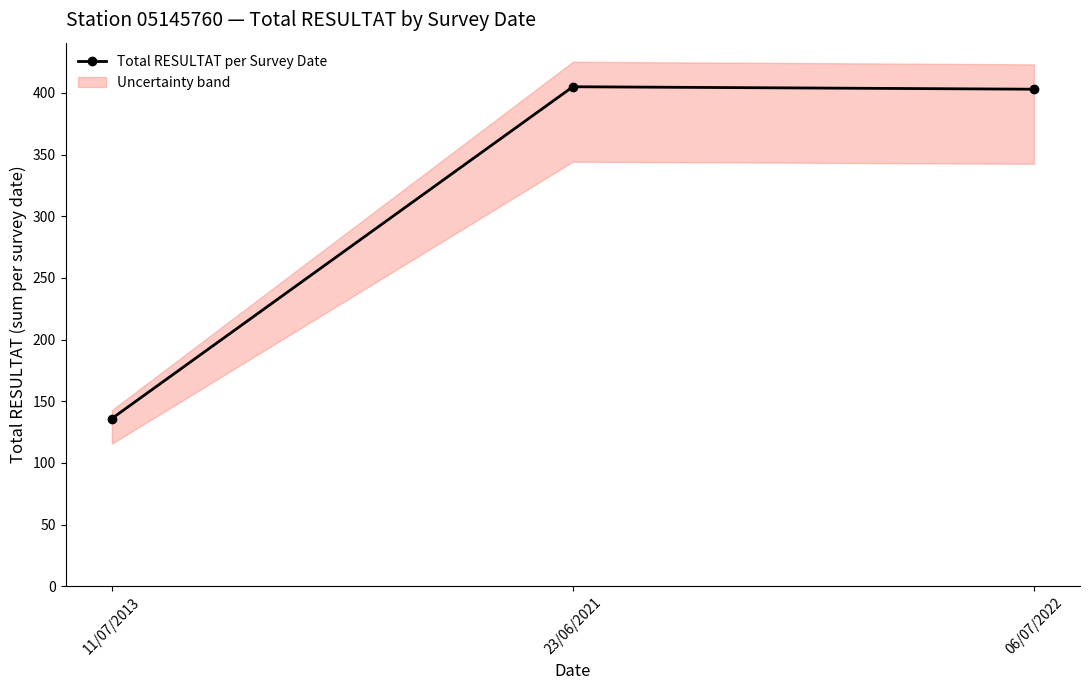

Is it true that the value at 06/07/2022 is 558?

False